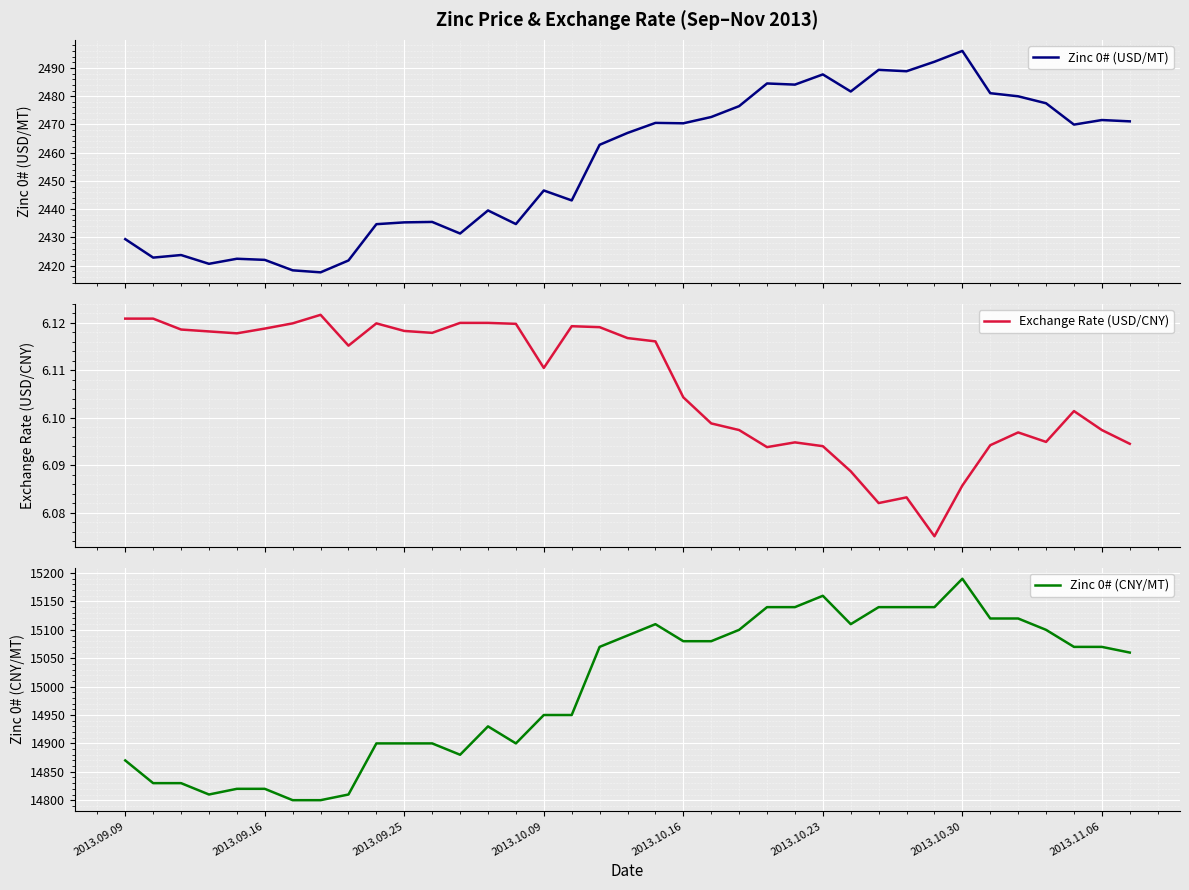

The value of Zinc 0# (CNY/MT) at 2013.10.16 is 7968. True or false?

False